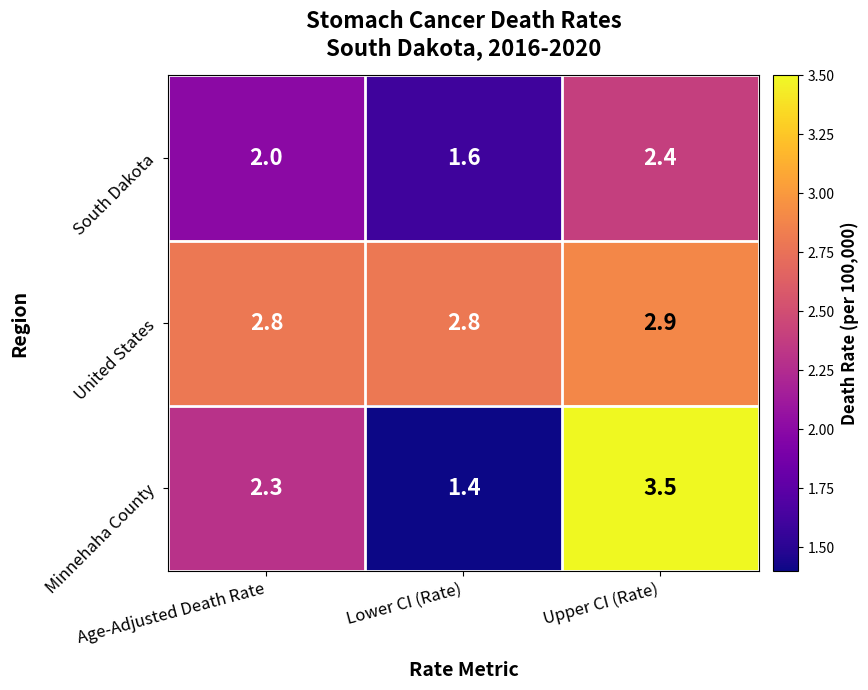

At how many categories does at least one series exceed 1?

3